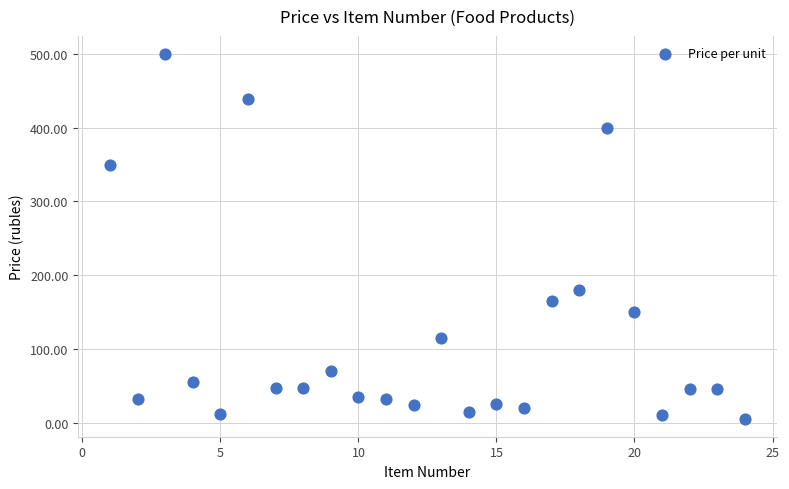

What is the range of Y values (max minus min)?

494.5